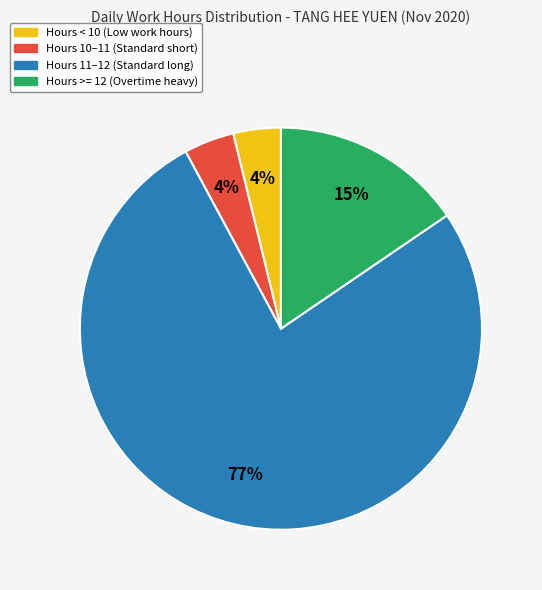

To the nearest percent, what is the average slice percentage?

25%